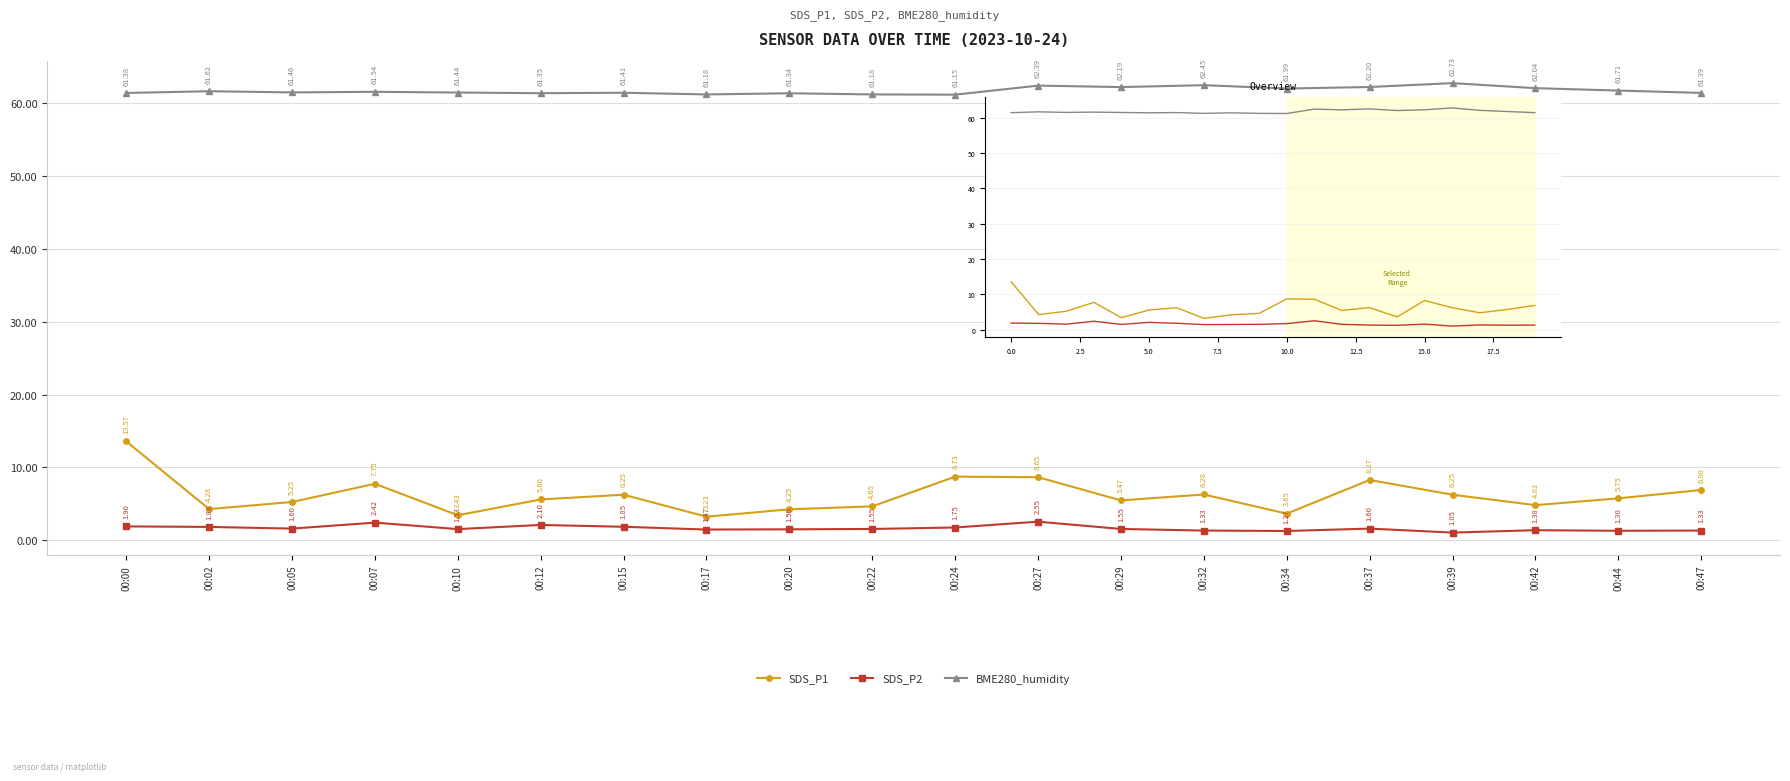

At which label is SDS_P1 closest to 8?

00:07